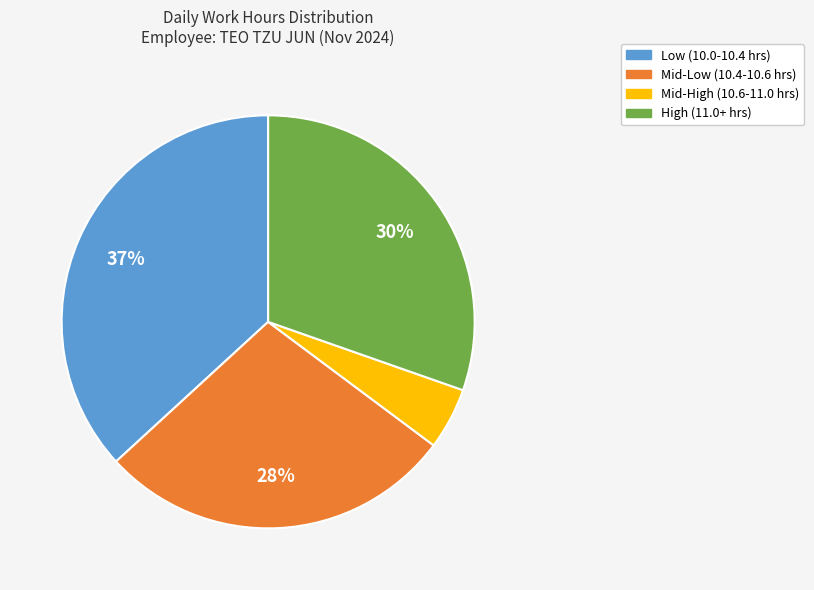

To the nearest percent, what is the average slice percentage?

25%